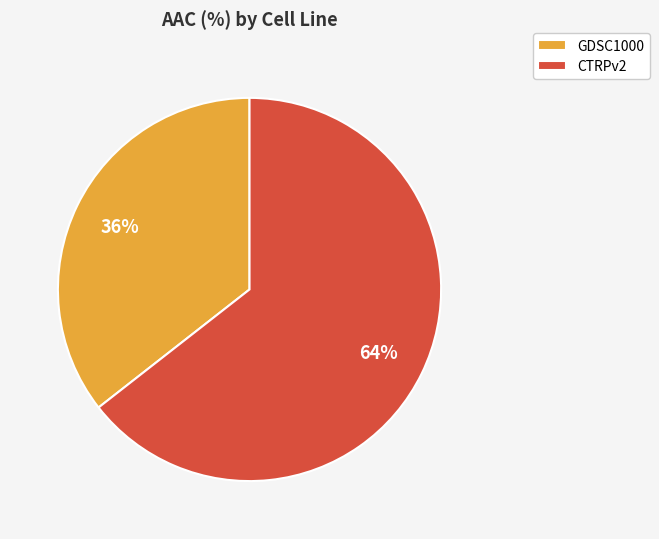

Combined, do CTRPv2 and GDSC1000 account for over 50%?

Yes